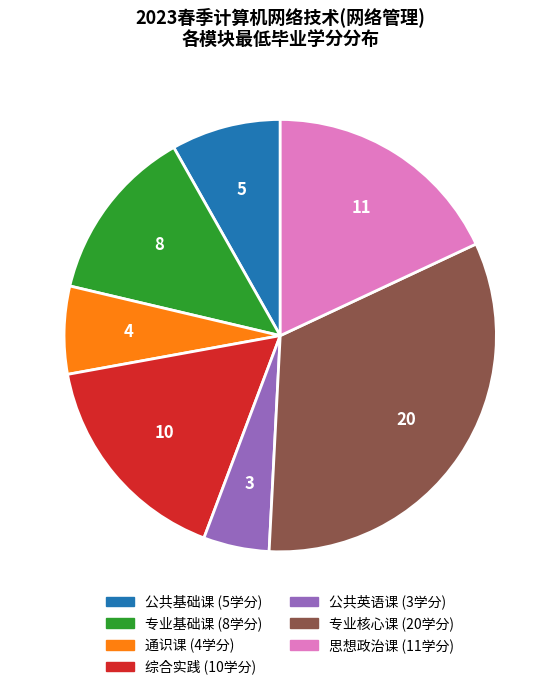

Which category has the biggest portion of the pie?

专业核心课